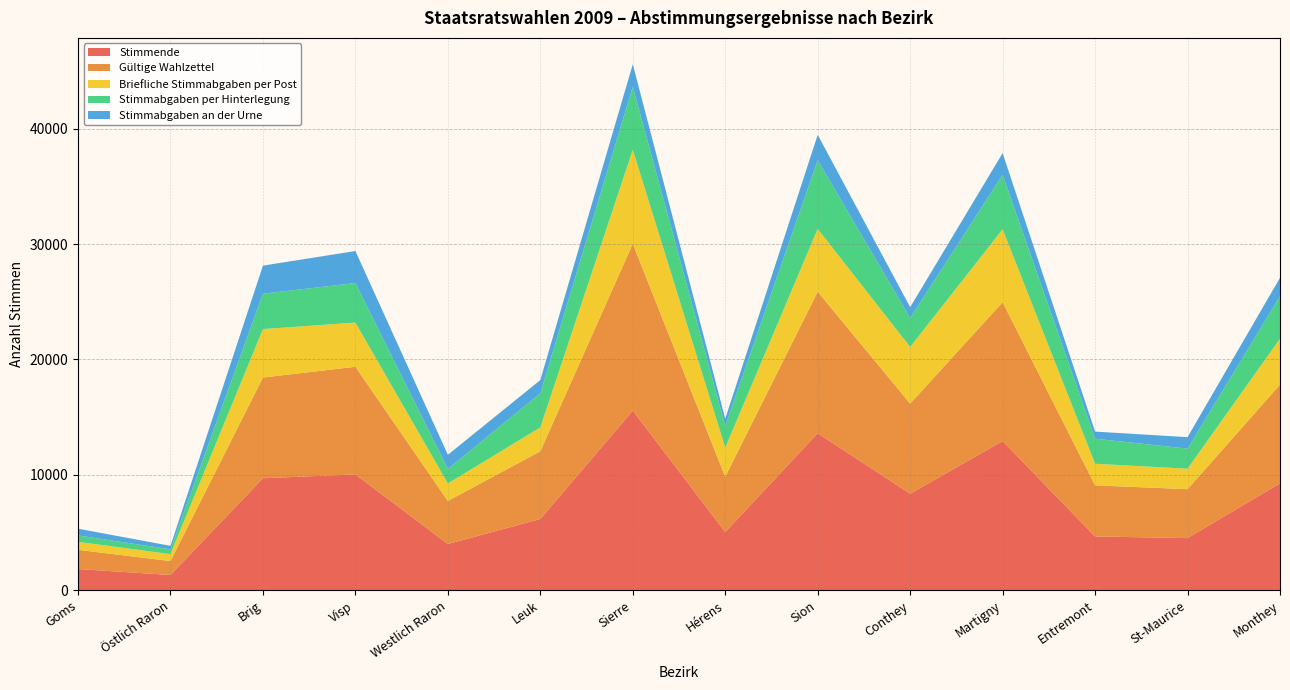

Reading right to left, transcribe all the data shown in this chart.

Stimmende: Monthey=9264	St-Maurice=4512	Entremont=4659	Martigny=12925	Conthey=8362	Sion=13603	Hérens=5035	Sierre=15565	Leuk=6173	Westlich Raron=4002	Visp=10034	Brig=9701	Östlich Raron=1318	Goms=1833
Gültige Wahlzettel: Monthey=8555	St-Maurice=4241	Entremont=4428	Martigny=12038	Conthey=7810	Sion=12269	Hérens=4790	Sierre=14466	Leuk=5869	Westlich Raron=3731	Visp=9332	Brig=8732	Östlich Raron=1206	Goms=1664
Briefliche Stimmabgaben per Post: Monthey=3982	St-Maurice=1776	Entremont=1872	Martigny=6323	Conthey=4911	Sion=5449	Hérens=2533	Sierre=8144	Leuk=2068	Westlich Raron=1516	Visp=3832	Brig=4198	Östlich Raron=601	Goms=693
Stimmabgaben per Hinterlegung: Monthey=3675	St-Maurice=1742	Entremont=2172	Martigny=4719	Conthey=2510	Sion=5951	Hérens=1878	Sierre=5463	Leuk=2955	Westlich Raron=1257	Visp=3428	Brig=3067	Östlich Raron=416	Goms=555
Stimmabgaben an der Urne: Monthey=1607	St-Maurice=994	Entremont=615	Martigny=1883	Conthey=941	Sion=2203	Hérens=624	Sierre=1958	Leuk=1150	Westlich Raron=1229	Visp=2774	Brig=2436	Östlich Raron=301	Goms=585